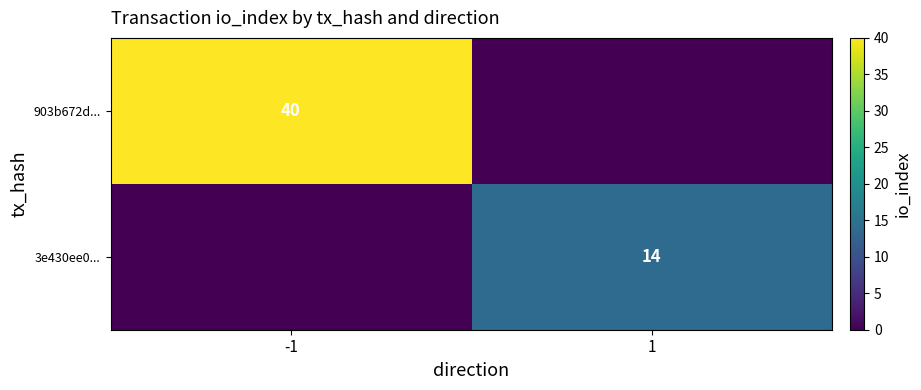

Is the value of 903b672d... at -1 greater than the value of 3e430ee0... at 1?

Yes